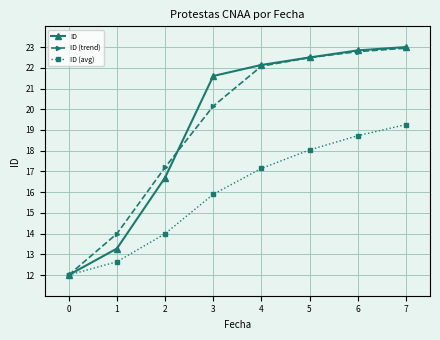

How many data points in ID (avg) are less than 17?

4